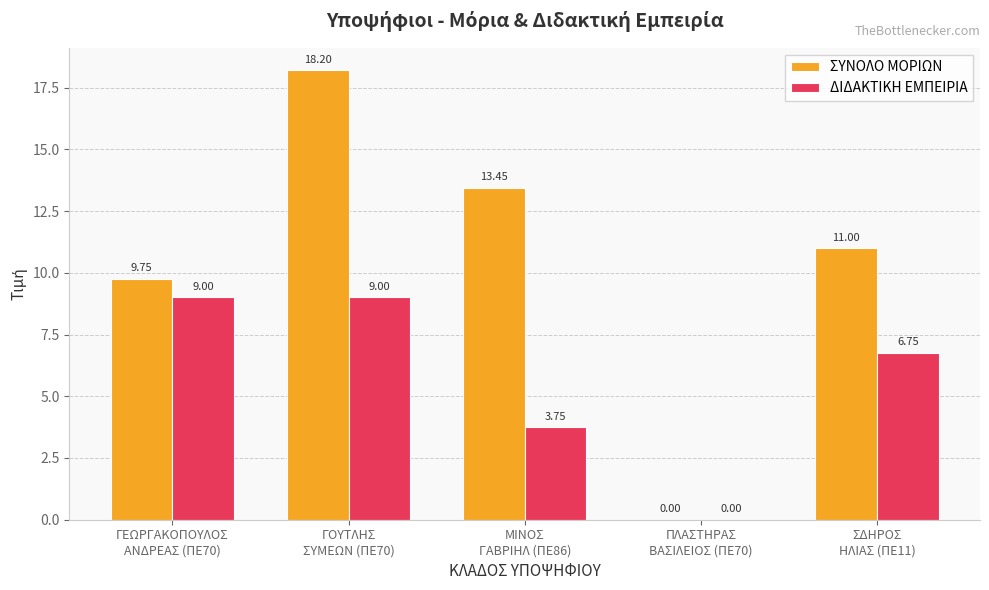

True or false: ΔΙΔΑΚΤΙΚΗ ΕΜΠΕΙΡΙΑ has a value of 9.0 at ΓΕΩΡΓΑΚΟΠΟΥΛΟΣ
ΑΝΔΡΕΑΣ (ΠΕ70).

True